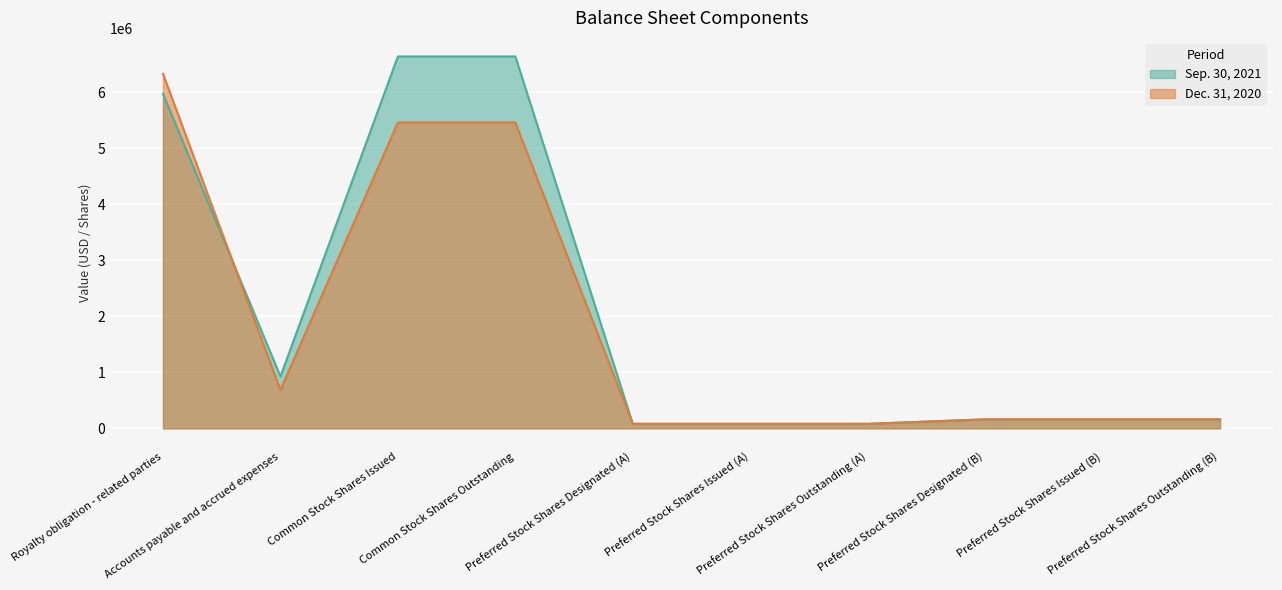

What is the spread (max minus min) of values at Accounts payable and accrued expenses?

239810